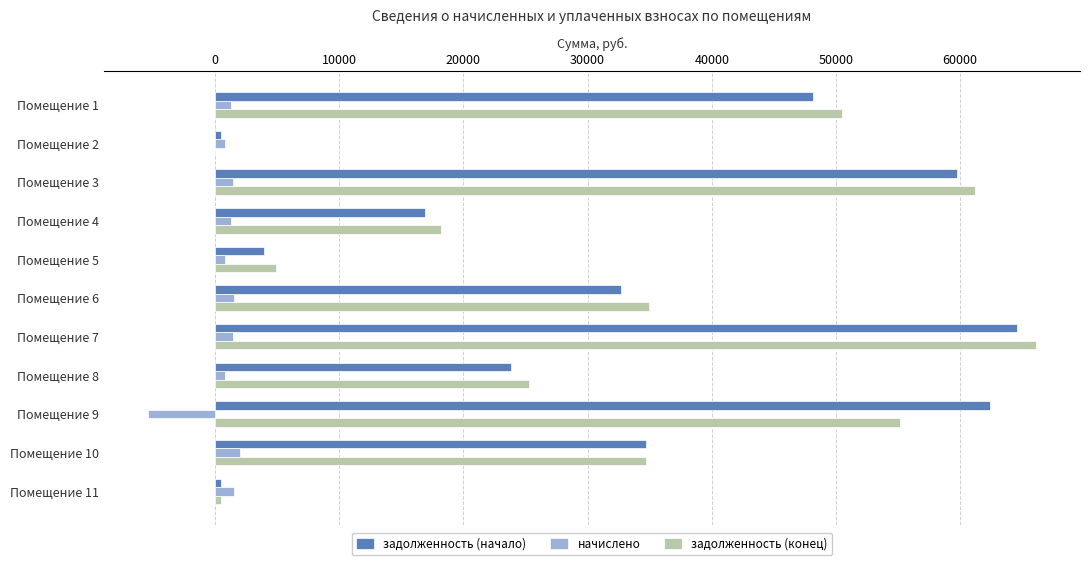

What is the sum of all задолженность (конец) values?

351403.0